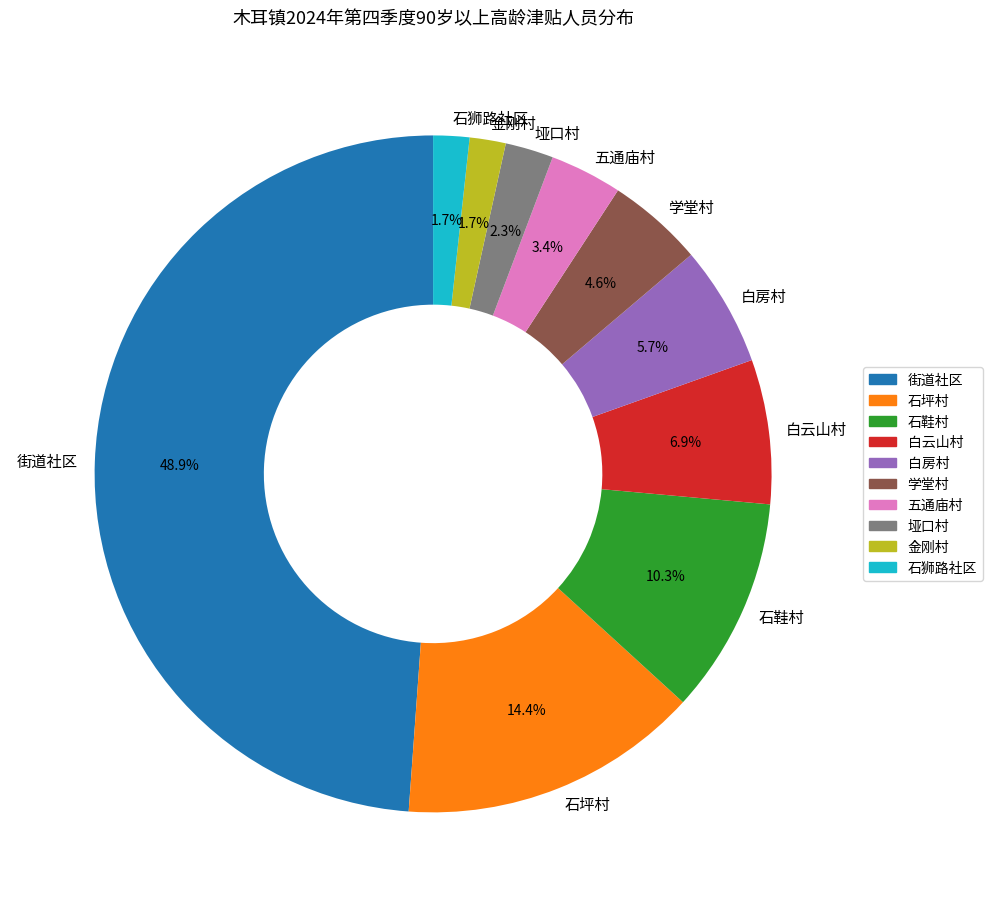

To the nearest percent, what percentage of the pie is 街道社区?

49%